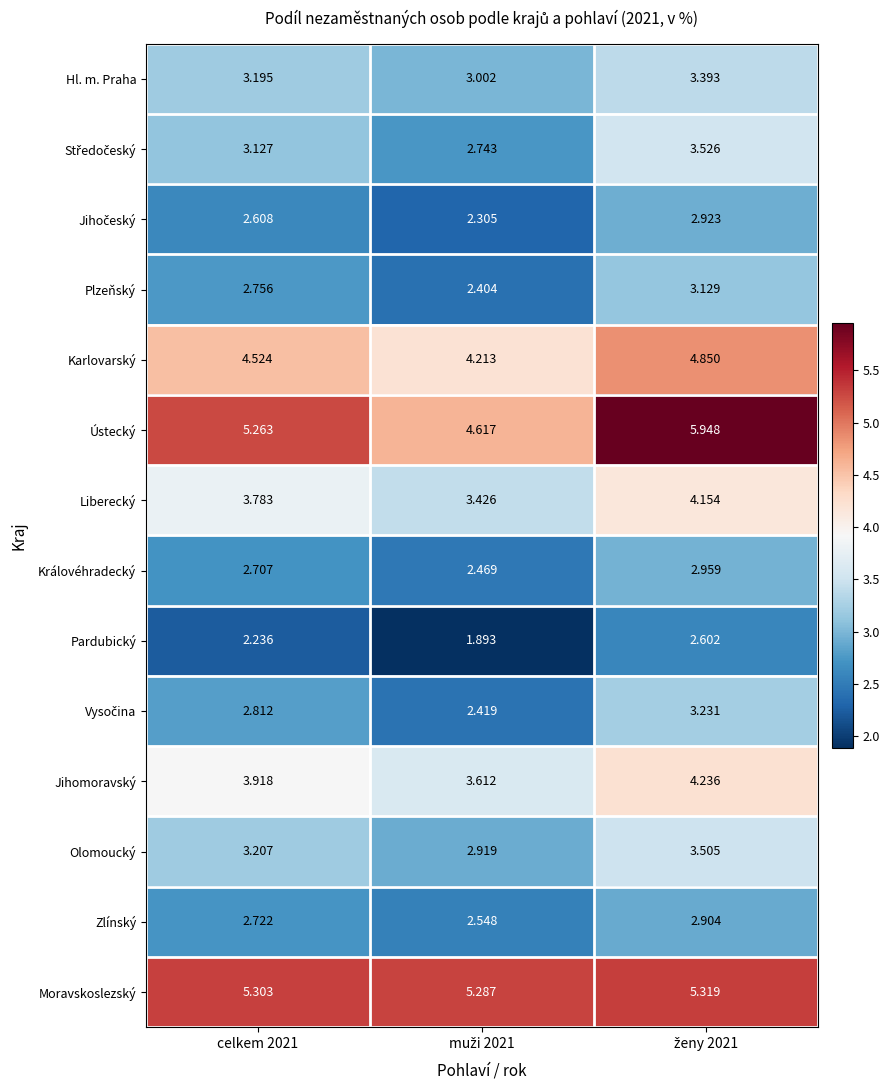

What is the total value across all series at celkem 2021?

48.2